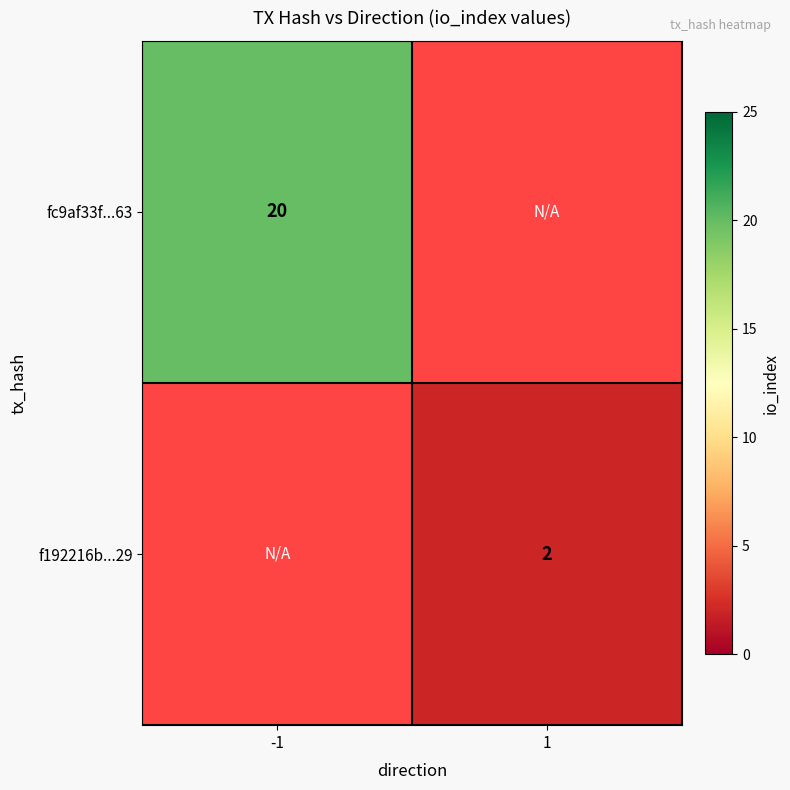

Which has a higher value, 1 or -1?

-1